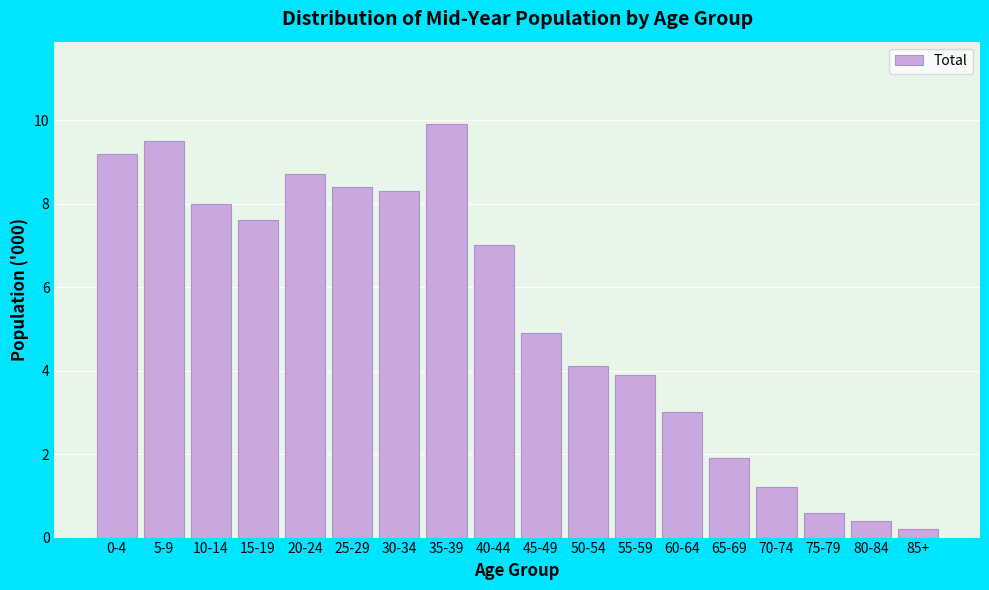

Reading left to right, extract all data points from this chart.

9.2	9.5	8.0	7.6	8.7	8.4	8.3	9.9	7.0	4.9	4.1	3.9	3.0	1.9	1.2	0.6	0.4	0.2